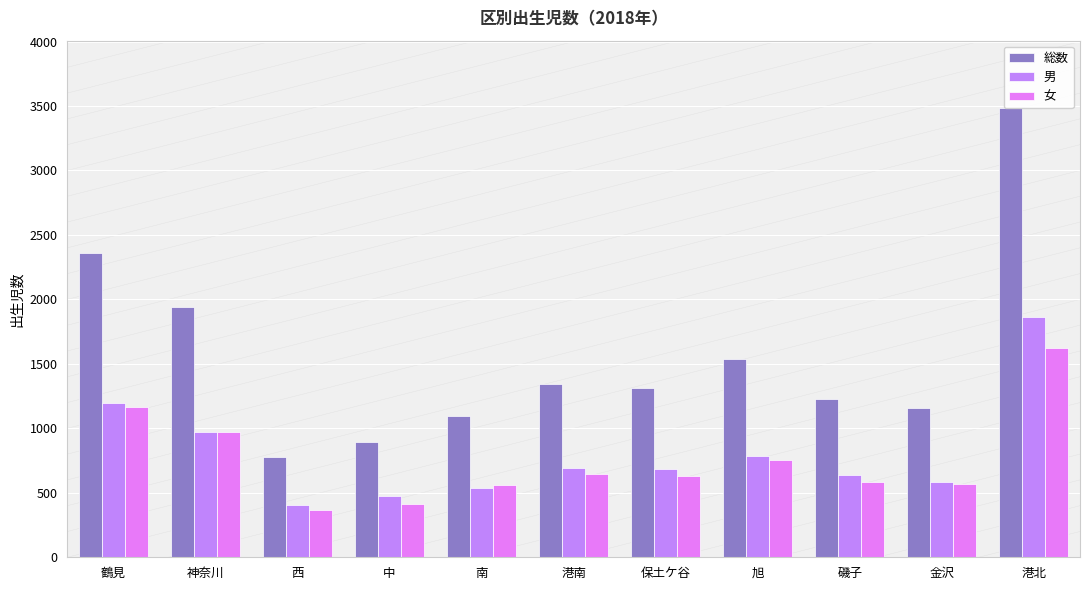

Reading left to right, transcribe all the data shown in this chart.

総数: 鶴見=2359	神奈川=1943	西=774	中=893	南=1097	港南=1341	保土ケ谷=1312	旭=1539	磯子=1225	金沢=1154	港北=3484
男: 鶴見=1194	神奈川=974	西=407	中=476	南=538	港南=693	保土ケ谷=684	旭=787	磯子=638	金沢=583	港北=1863
女: 鶴見=1165	神奈川=969	西=367	中=417	南=559	港南=648	保土ケ谷=628	旭=752	磯子=587	金沢=571	港北=1621